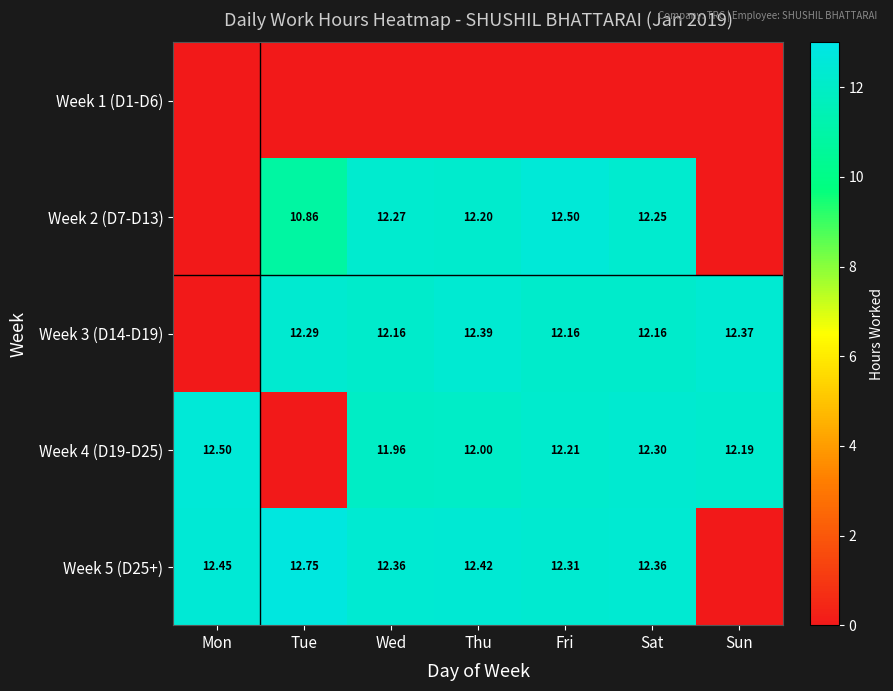

Count the number of categories in the chart.

7